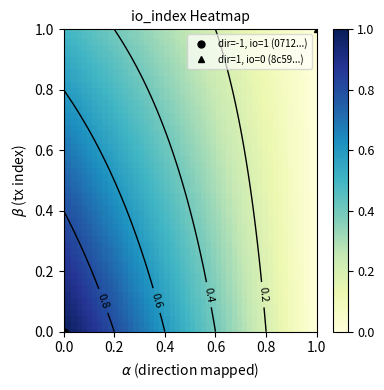

What is the sum of all 8c591508338737e7881dc27993d3b2eedae4b59 values?

1